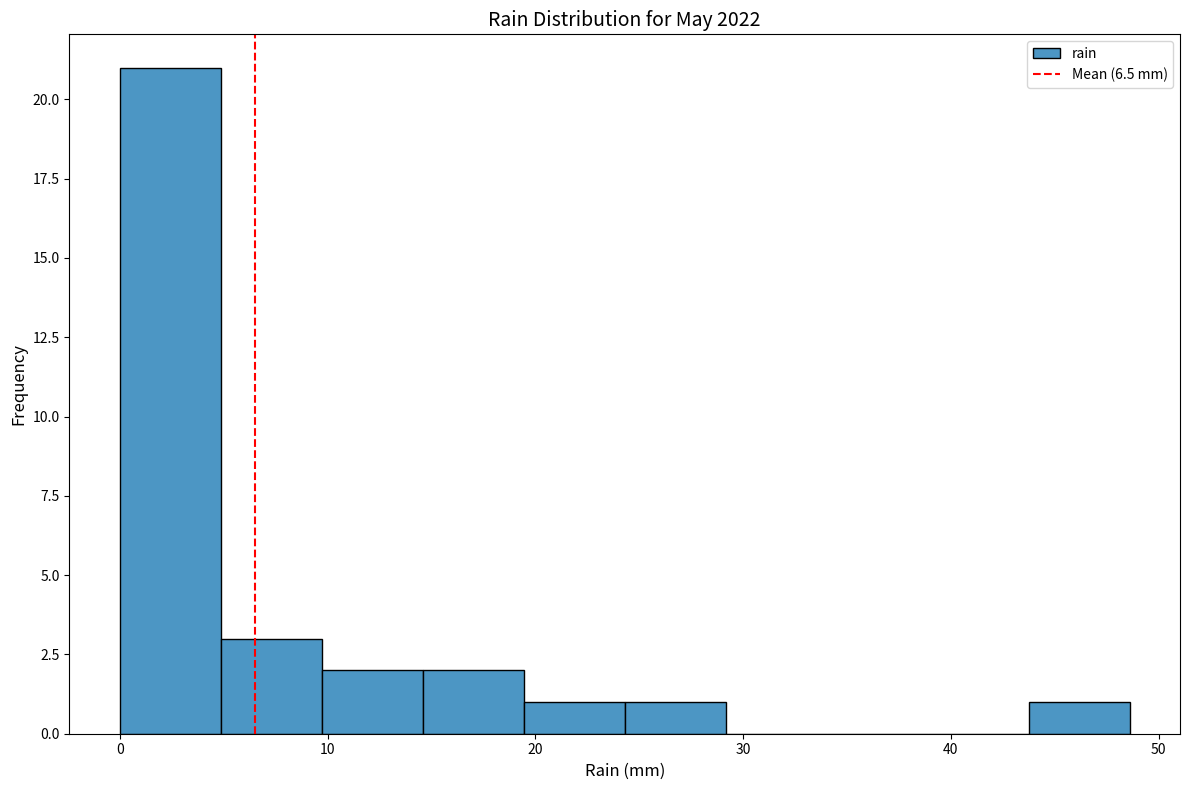

How tall is the bar that spans 24 to 29 on the x-axis? Neither the bar edges nor the heights are printed on the chart, so give them approximately, as read against the axes.

1